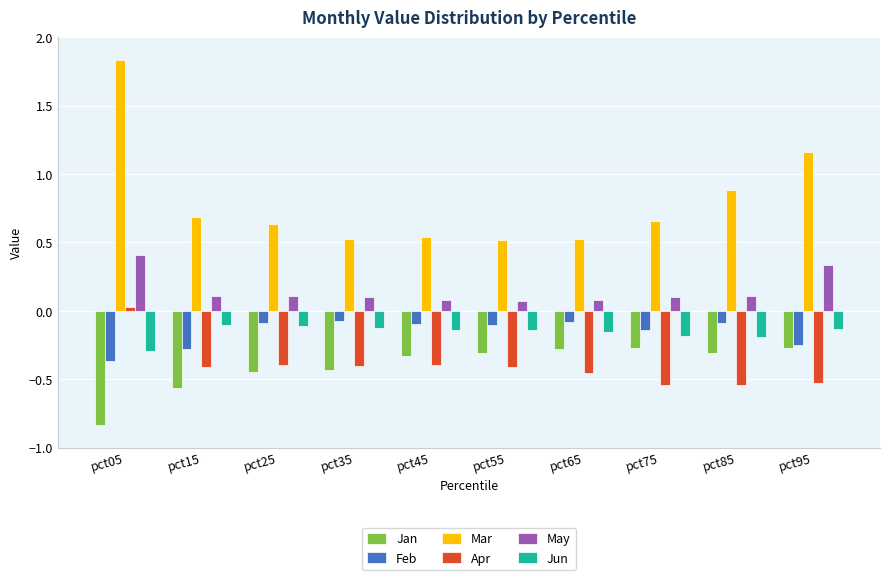

The Jun series shows -0.3 at pct85. True or false?

False